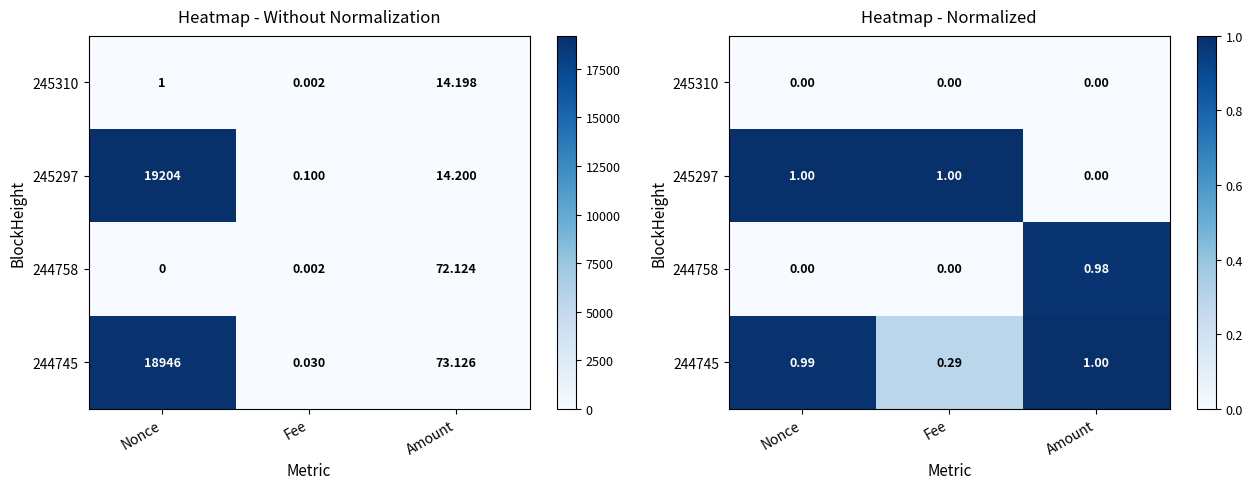

Is the value of 245297 at Nonce greater than the value of 244745 at Fee?

Yes